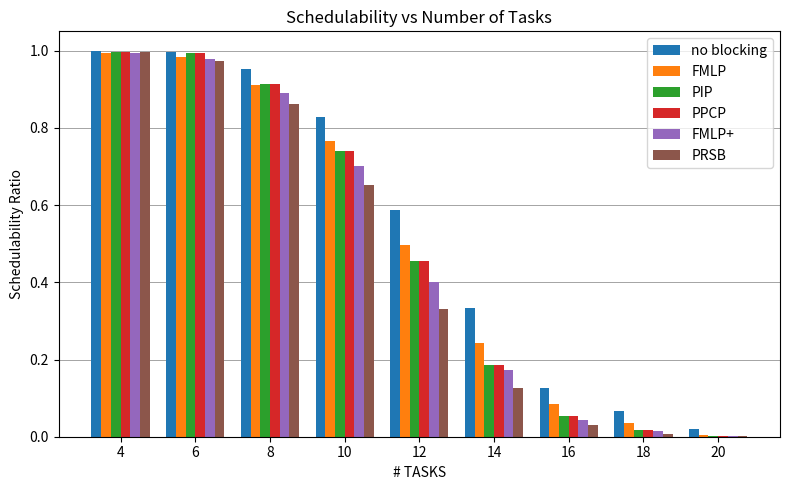

Which series has the largest total across all categories?

no blocking